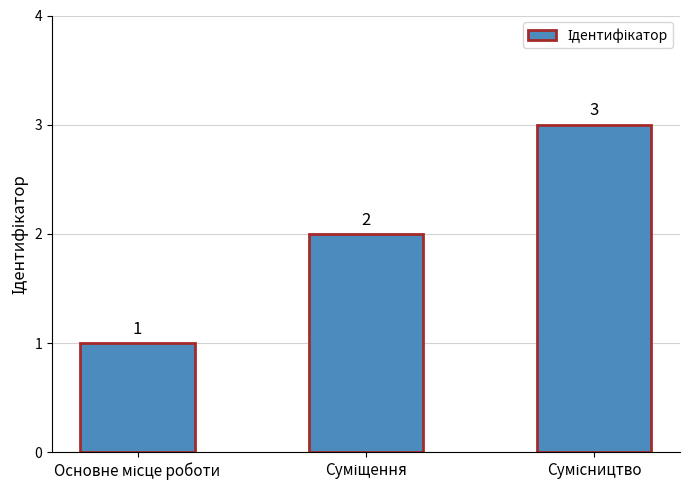

What is the greatest value displayed?

3